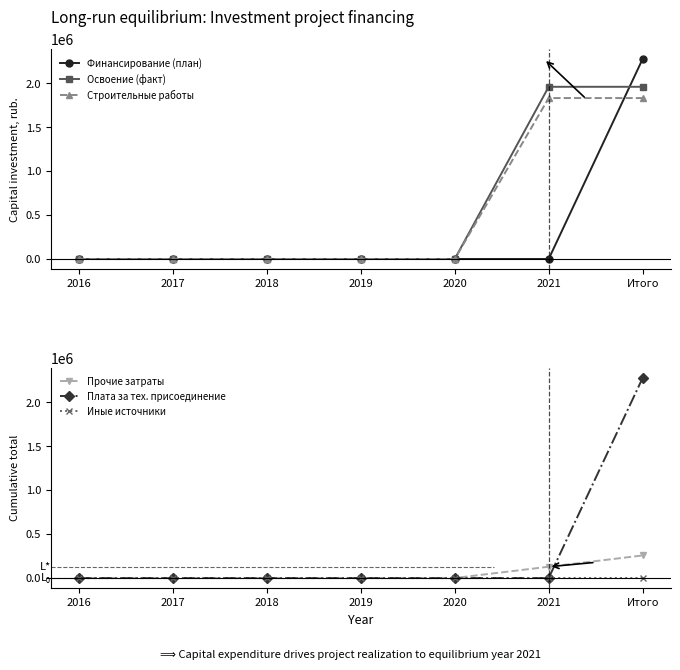

True or false: Освоение (факт) and Строительные работы cross at least once.

False